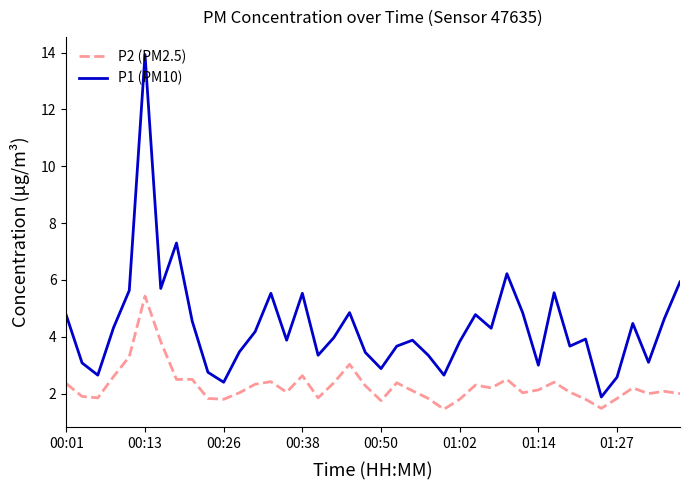

What is the maximum value shown in the chart?

13.9